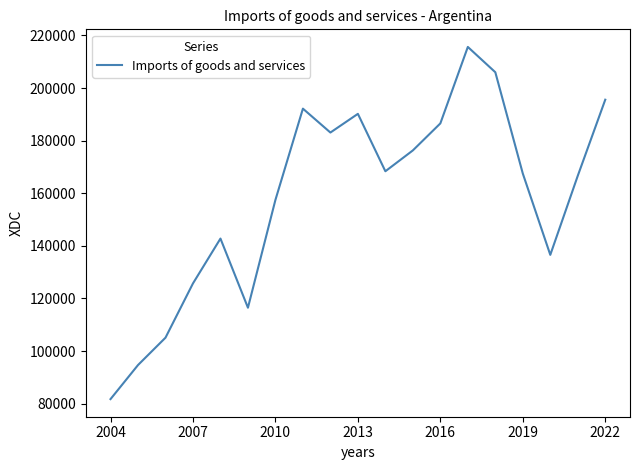

What is the smallest value displayed?

81718